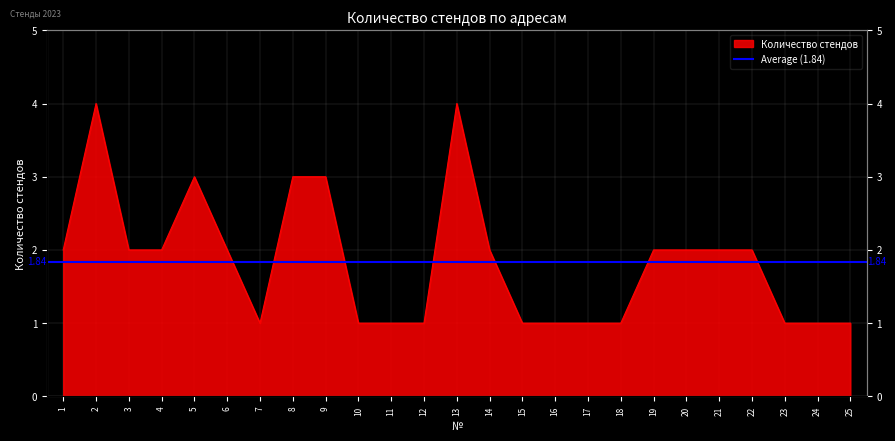

What is the value of the 1st point from the left?

2